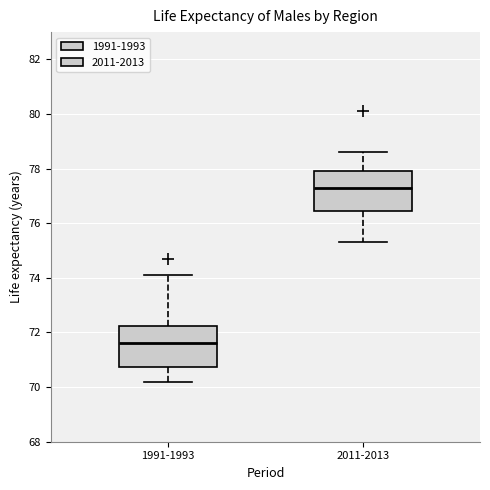

Which box's median line is the highest?

2011-2013